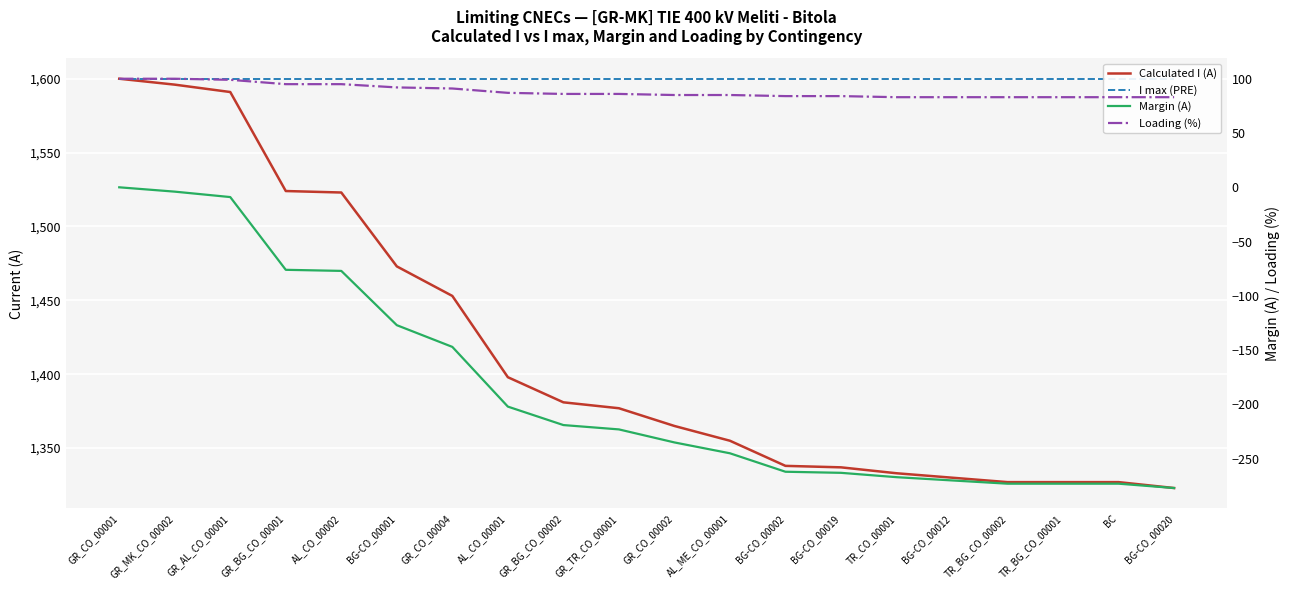

What is the smallest value displayed?

-277